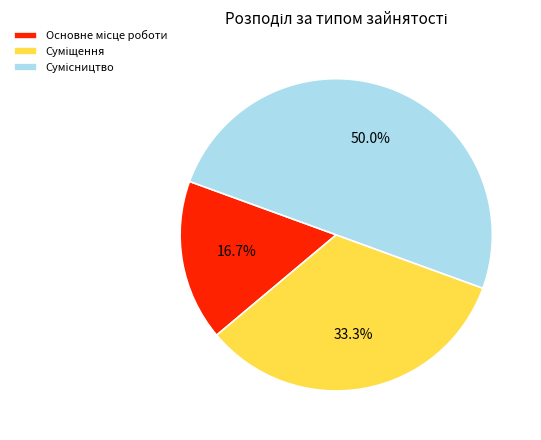

To the nearest percent, what portion does Сумісництво represent?

50%